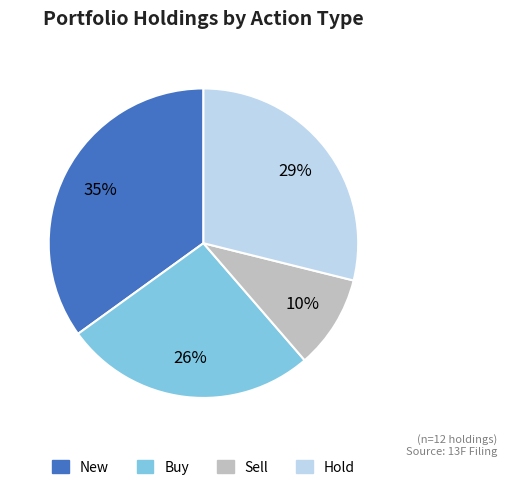

To the nearest percent, what is the difference between the largest and smallest slice percentages?

25%